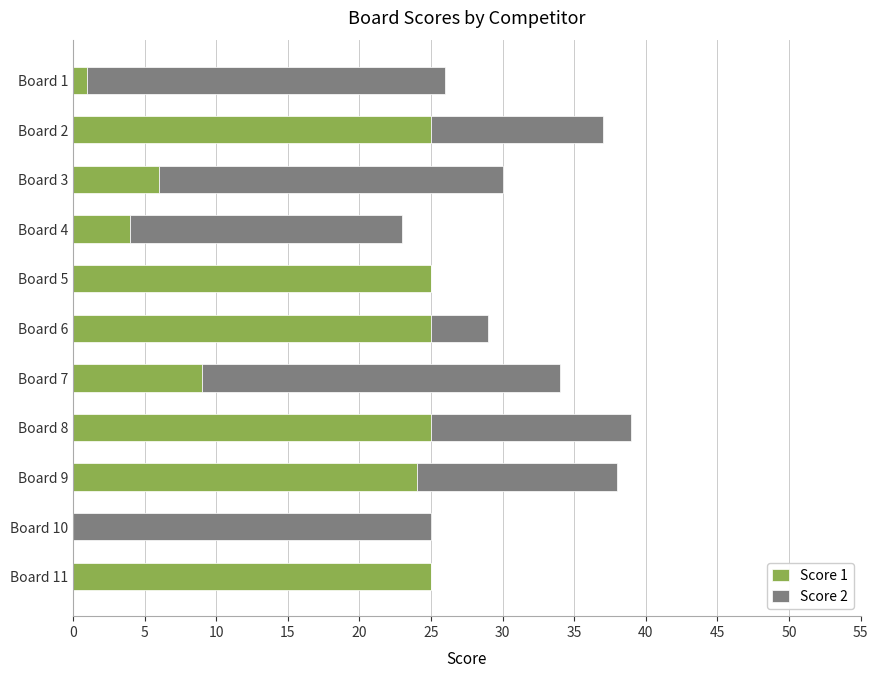

The value of Score 1 at Board 4 is 4. True or false?

True